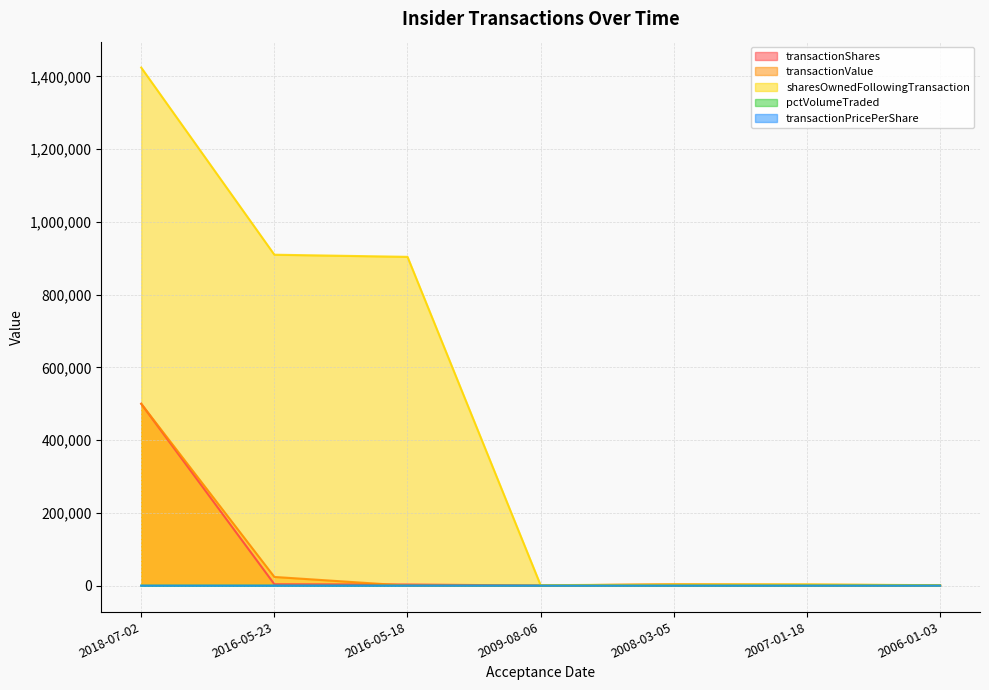

What position from the left is 2007-01-18?

6